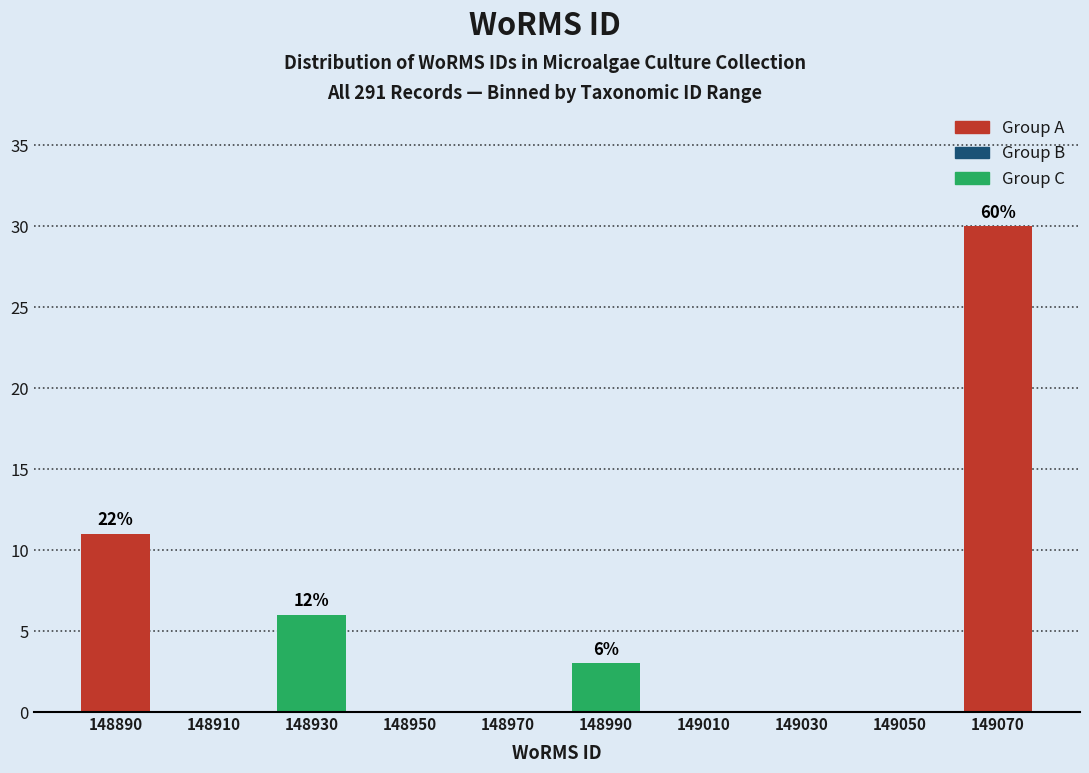

Reading left to right, what are all the values shown in this chart?

148890=11	148910=0	148930=6	148950=0	148970=0	148990=3	149010=0	149030=0	149050=0	149070=30